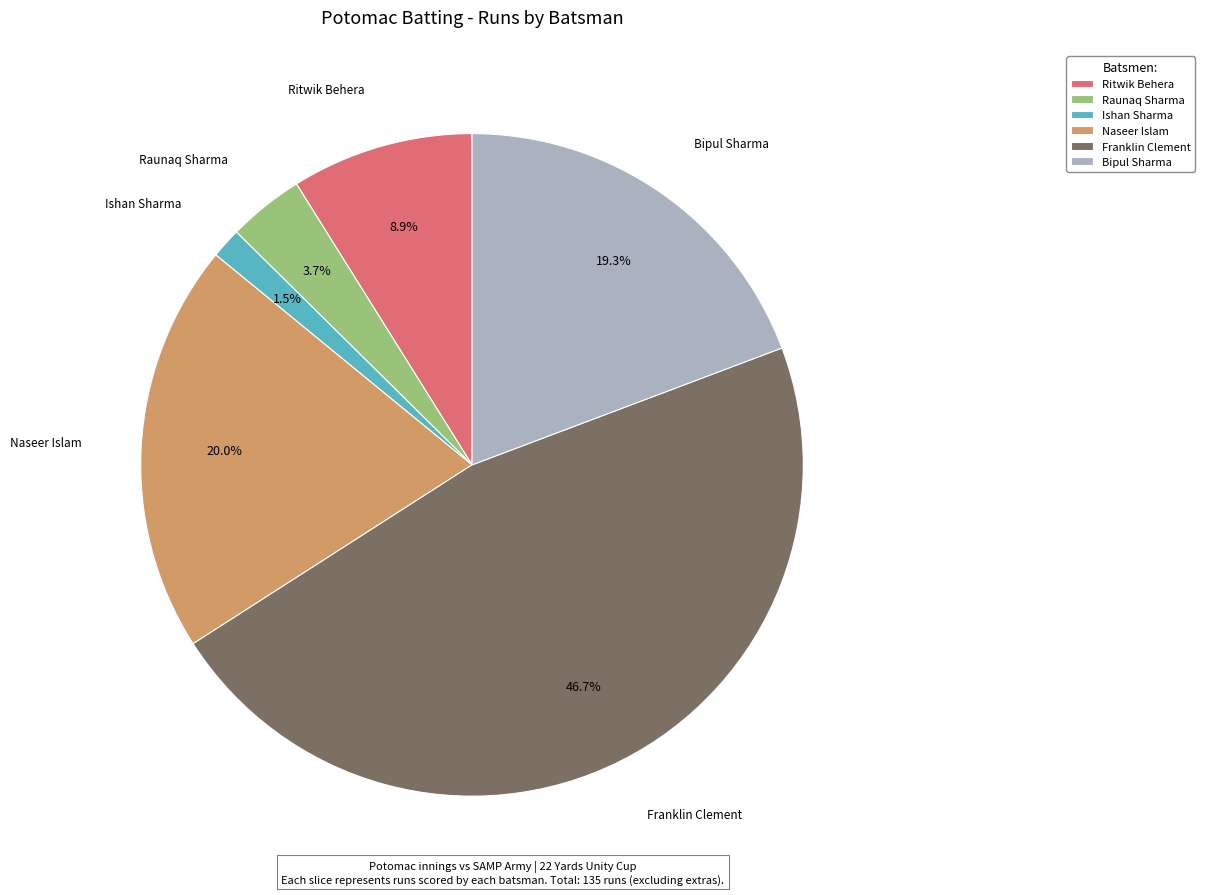

Is it true that Ishan Sharma is 11% of the pie?

False